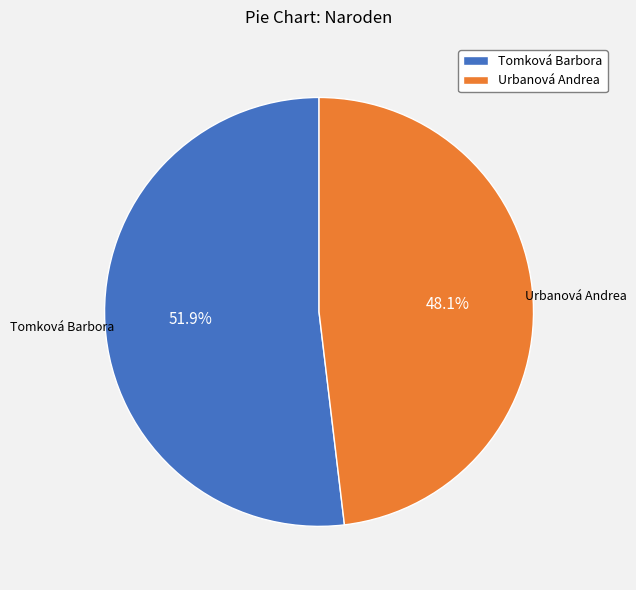

Combined, what portion of the pie is Urbanová Andrea and Tomková Barbora?

100.0%